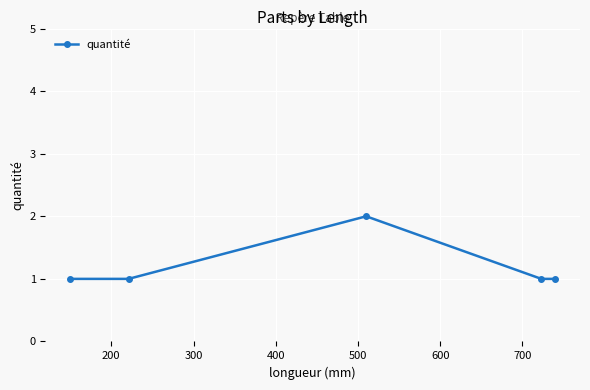

Reading right to left, what are all the values shown in this chart?

1	1	2	1	1